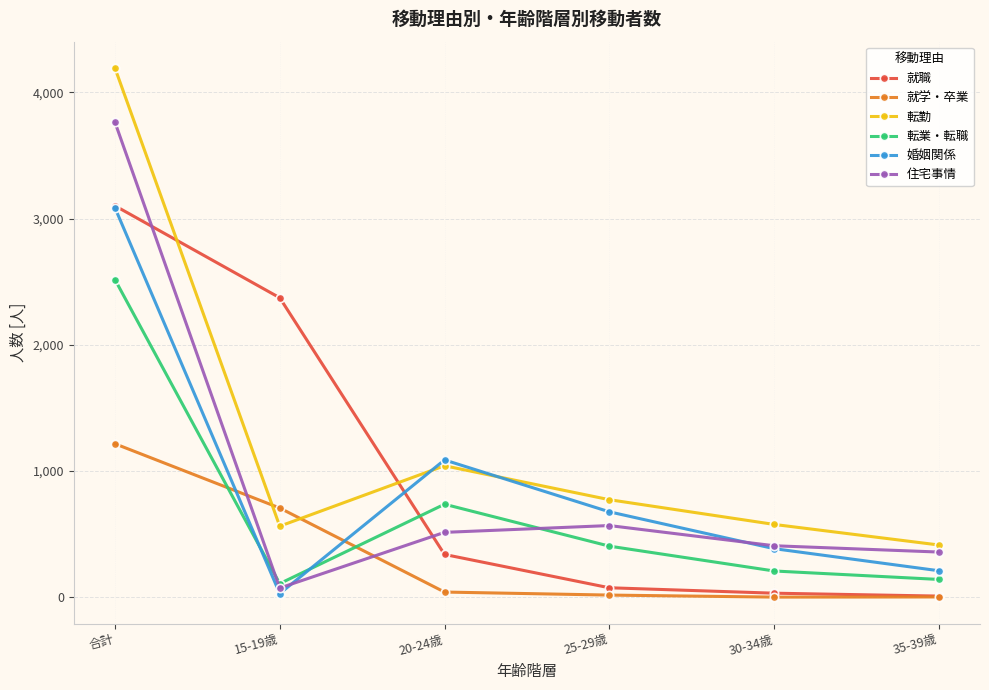

What is the difference between the maximum and minimum values in the 婚姻関係 series?

3057